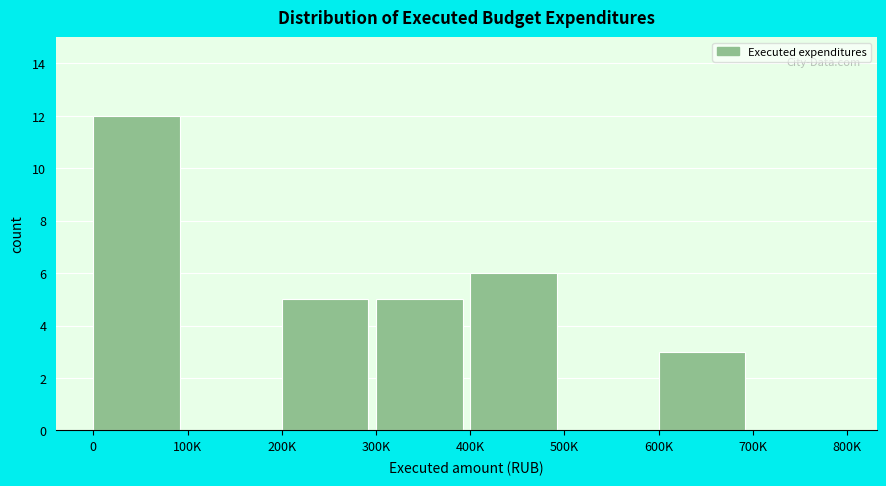

Reading left to right, extract all data points from this chart.

0=12	100K=0	200K=5	300K=5	400K=6	500K=0	600K=3	700K=0